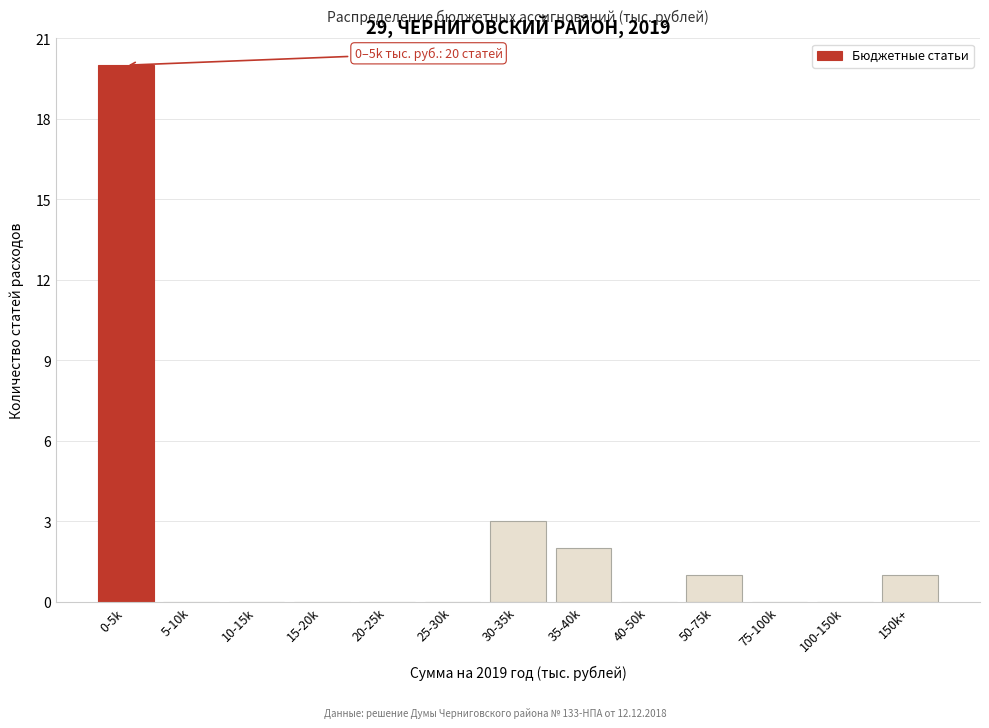

Reading left to right, list all the values displayed in this chart.

0-5k=20	5-10k=0	10-15k=0	15-20k=0	20-25k=0	25-30k=0	30-35k=3	35-40k=2	40-50k=0	50-75k=1	75-100k=0	100-150k=0	150k+=1